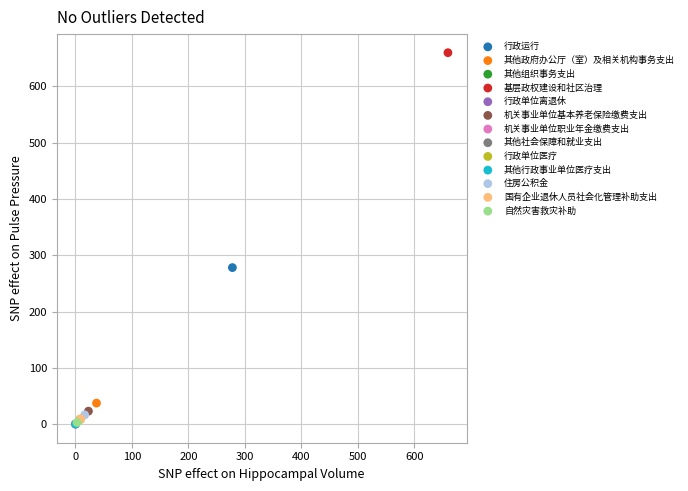

Which series reaches the maximum Y coordinate?

基层政权建设和社区治理